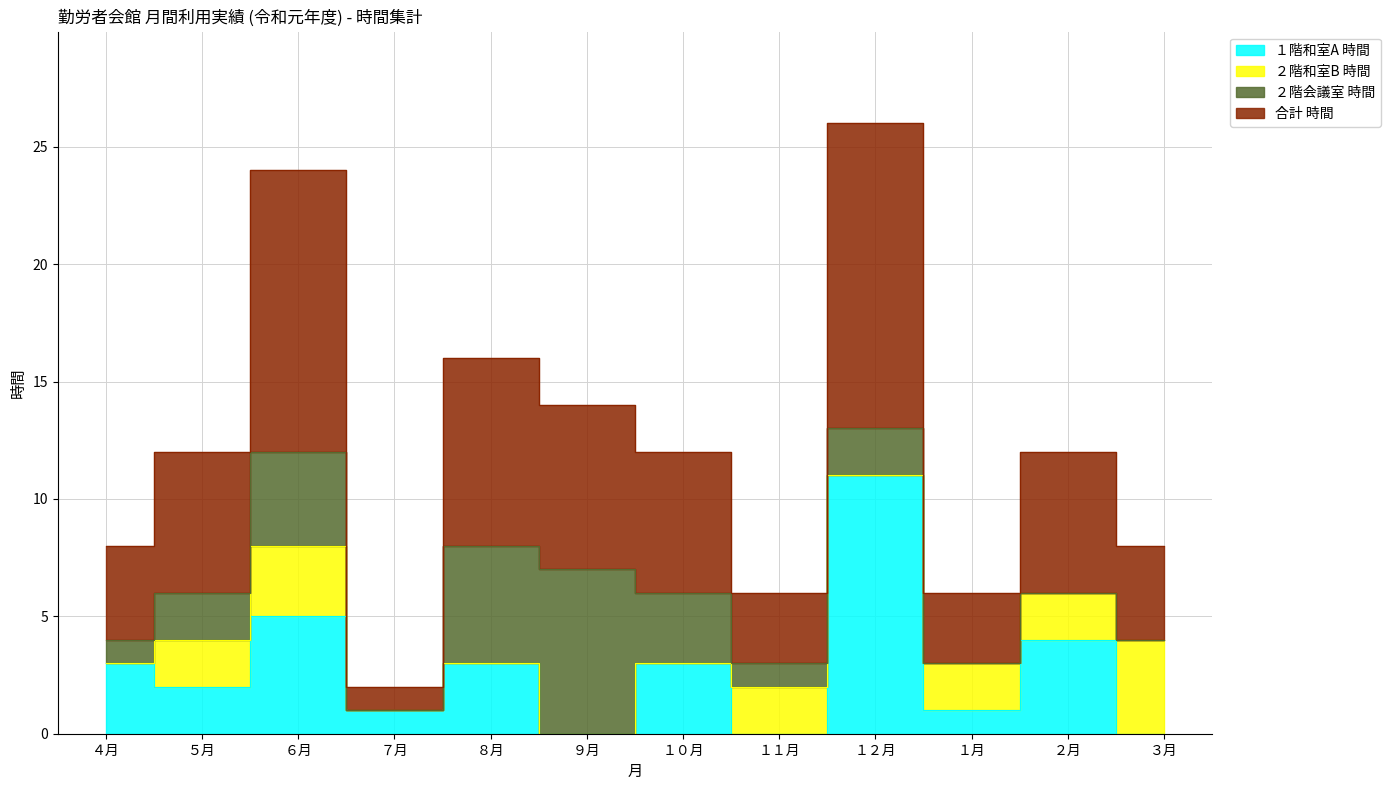

Which has a higher value, １２月 or ８月?

１２月